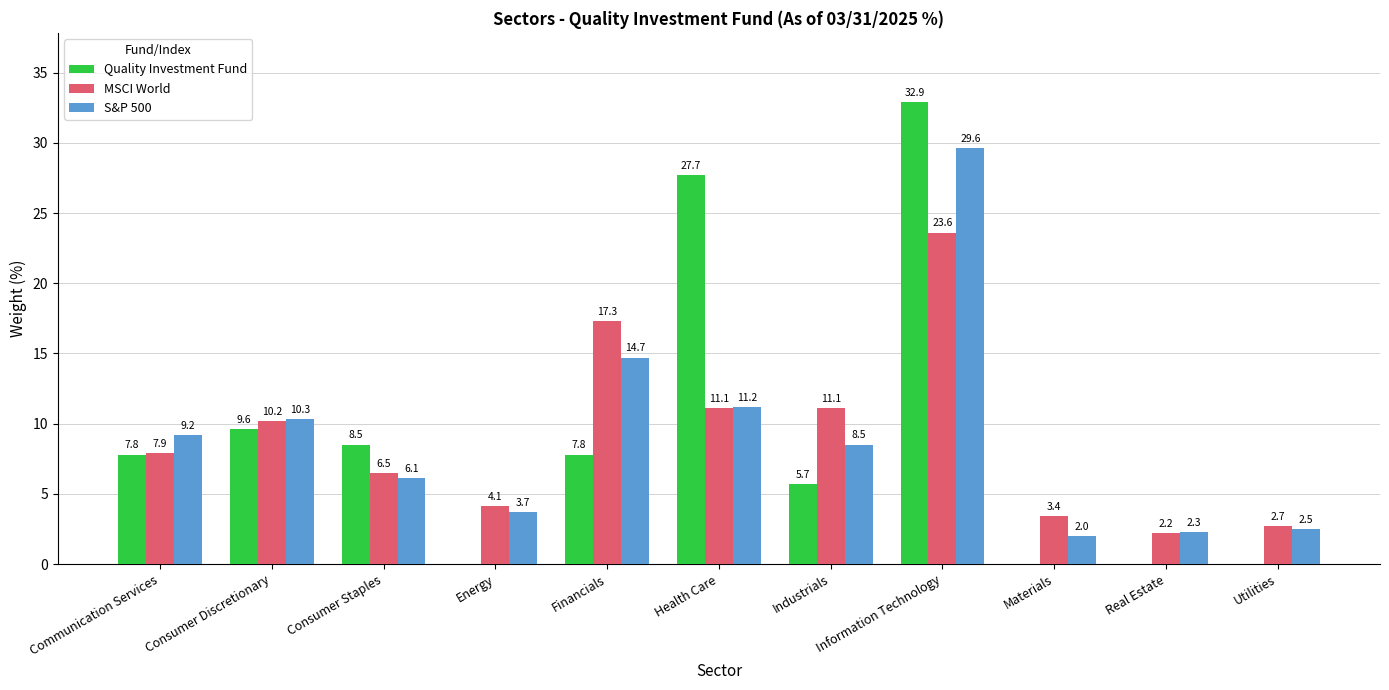

Reading left to right, transcribe all the data shown in this chart.

Quality Investment Fund: Communication Services=7.8	Consumer Discretionary=9.6	Consumer Staples=8.5	Energy=0.0	Financials=7.8	Health Care=27.7	Industrials=5.7	Information Technology=32.9	Materials=0.0	Real Estate=0.0	Utilities=0.0
MSCI World: Communication Services=7.9	Consumer Discretionary=10.2	Consumer Staples=6.5	Energy=4.1	Financials=17.3	Health Care=11.1	Industrials=11.1	Information Technology=23.6	Materials=3.4	Real Estate=2.2	Utilities=2.7
S&P 500: Communication Services=9.2	Consumer Discretionary=10.3	Consumer Staples=6.1	Energy=3.7	Financials=14.7	Health Care=11.2	Industrials=8.5	Information Technology=29.6	Materials=2.0	Real Estate=2.3	Utilities=2.5